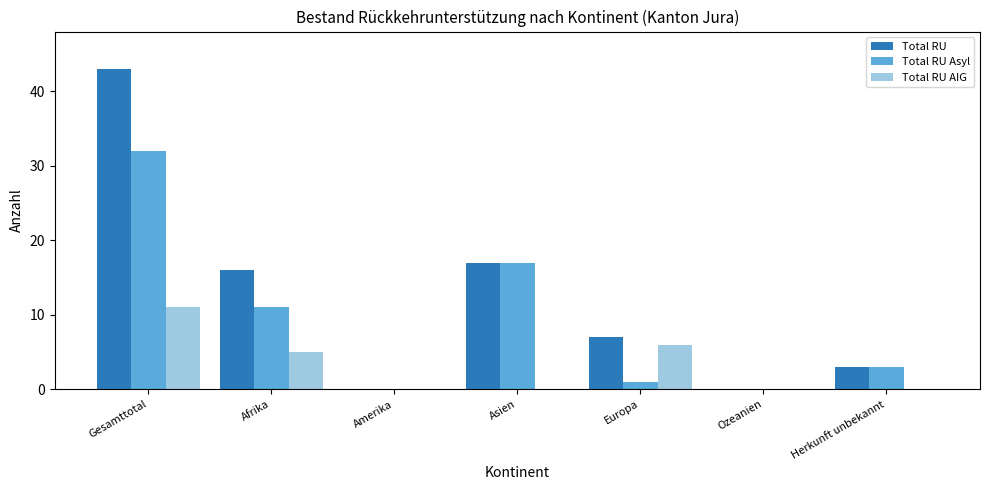

What is the maximum value for Total RU AIG?

11